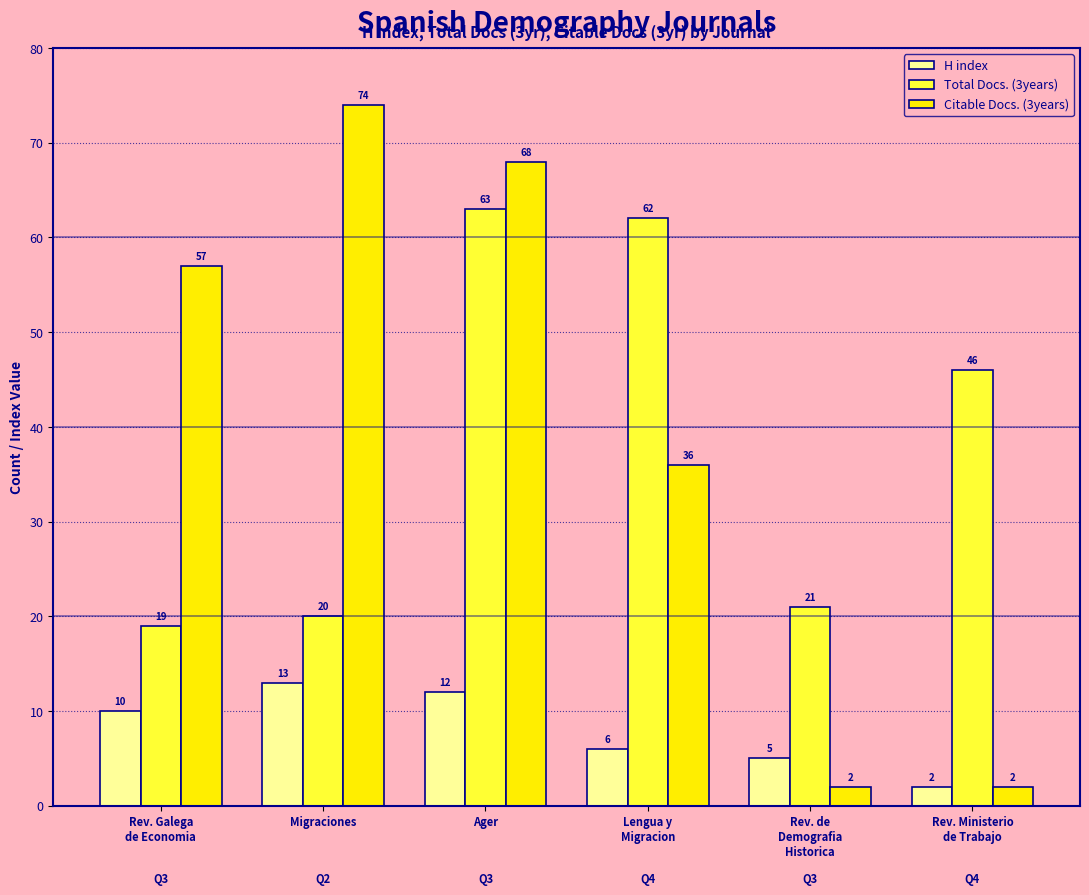

List the series in order of their peak value, highest first.

Citable Docs. (3years), Total Docs. (3years), H index